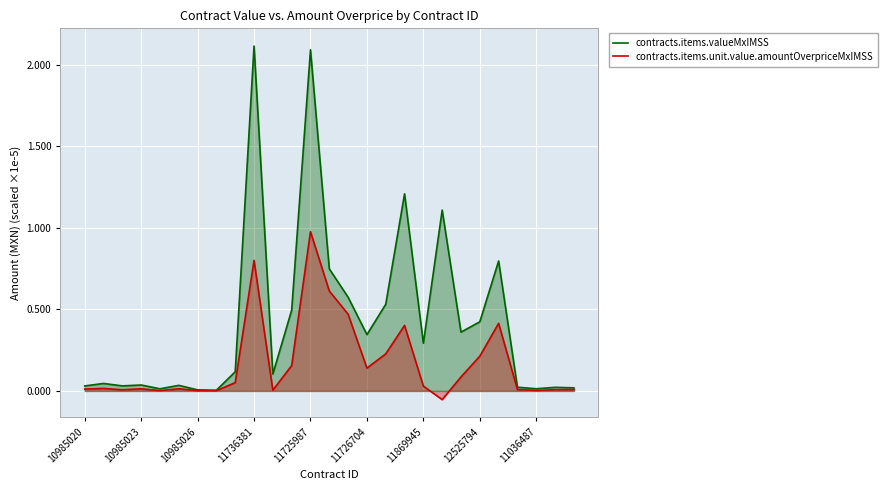

True or false: contracts.items.valueMxIMSS and contracts.items.unit.value.amountOverpriceMxIMSS intersect in this chart.

False